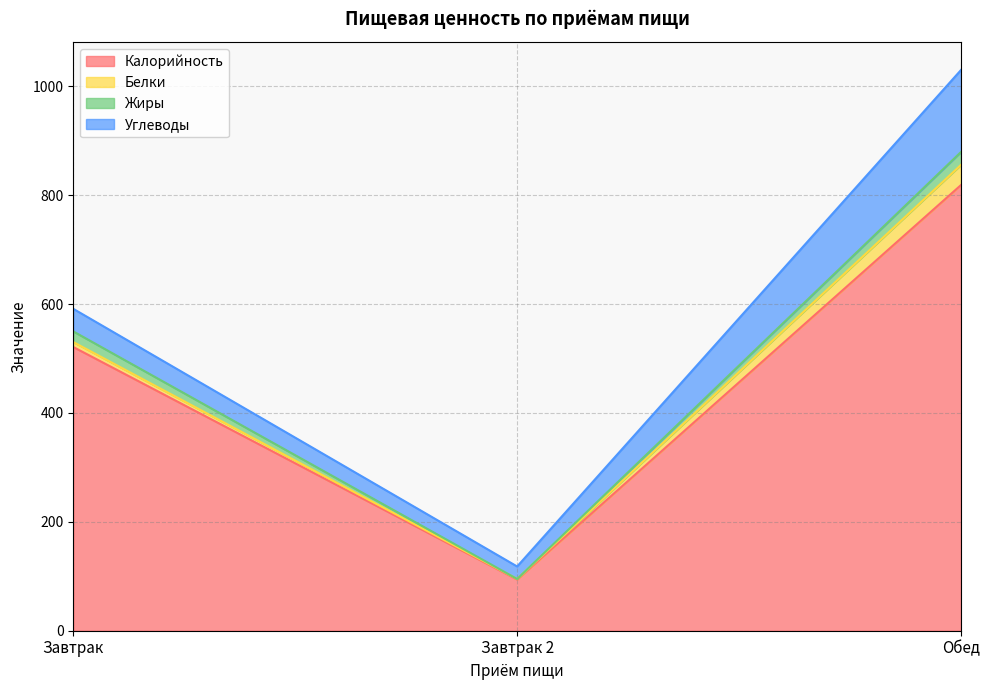

At which category is the sum across all series the highest?

Обед